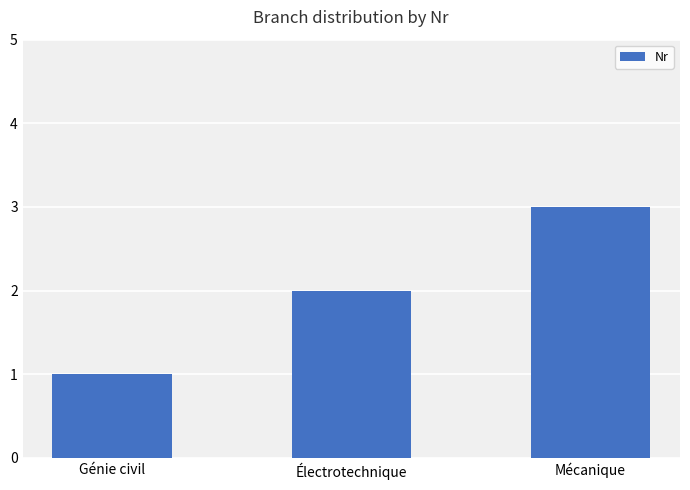

What is the sum of the values at Génie civil and Mécanique?

4